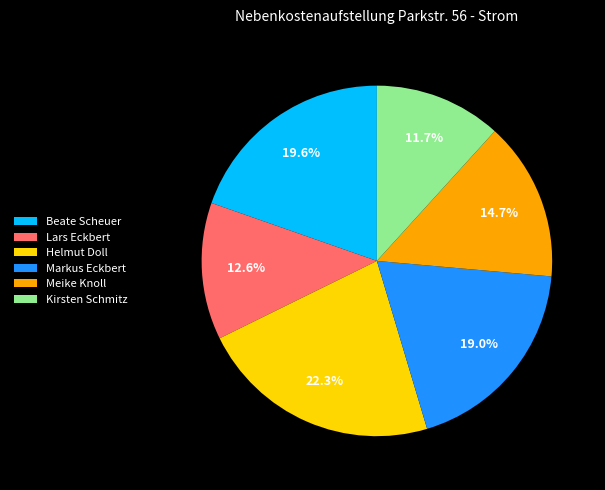

The Lars Eckbert slice represents 13% of the pie. True or false?

True